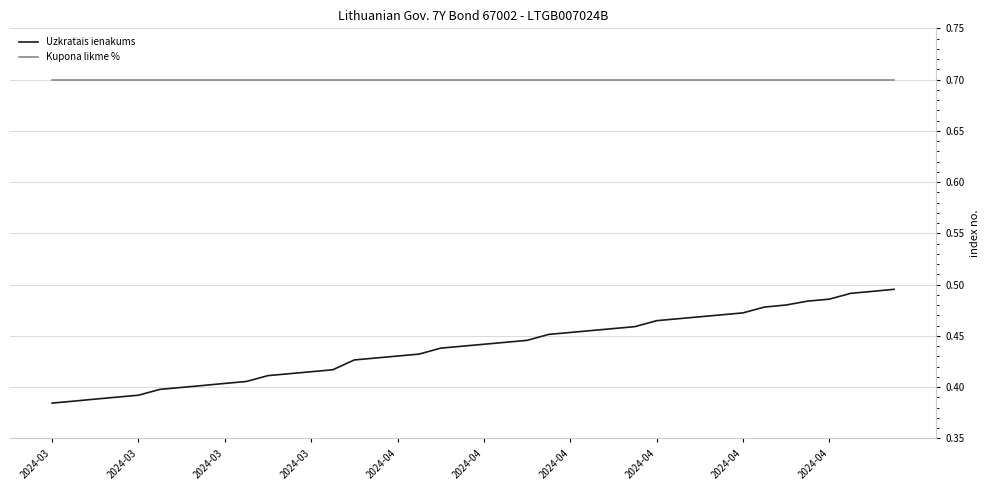

What is the maximum value shown in the chart?

0.7